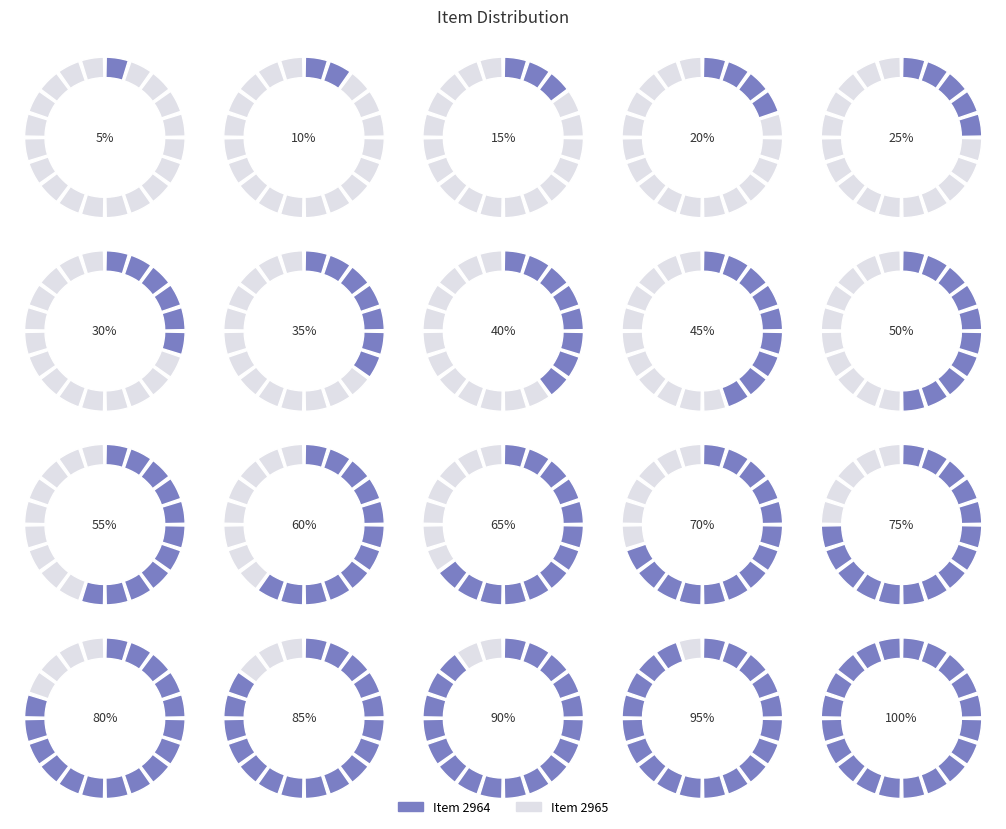

True or false: Item 2965 accounts for 61% of the total.

False